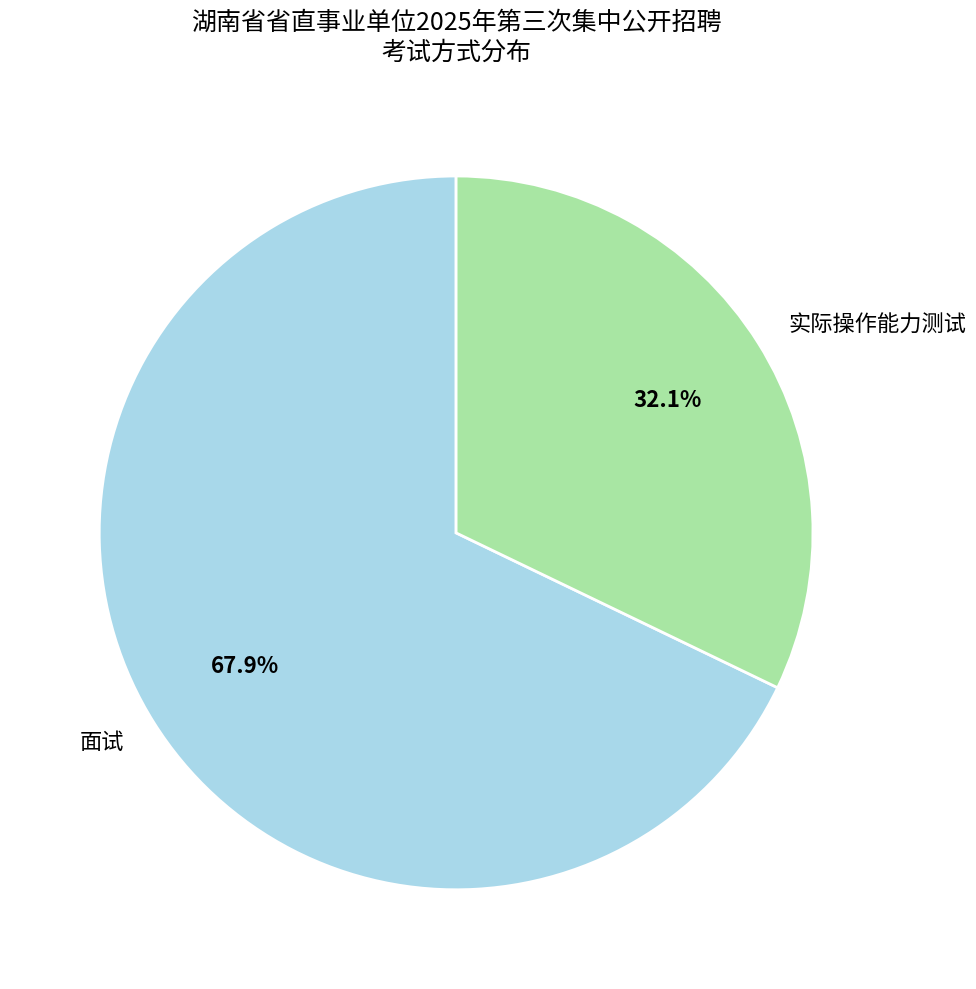

True or false: 面试 accounts for 68% of the total.

True